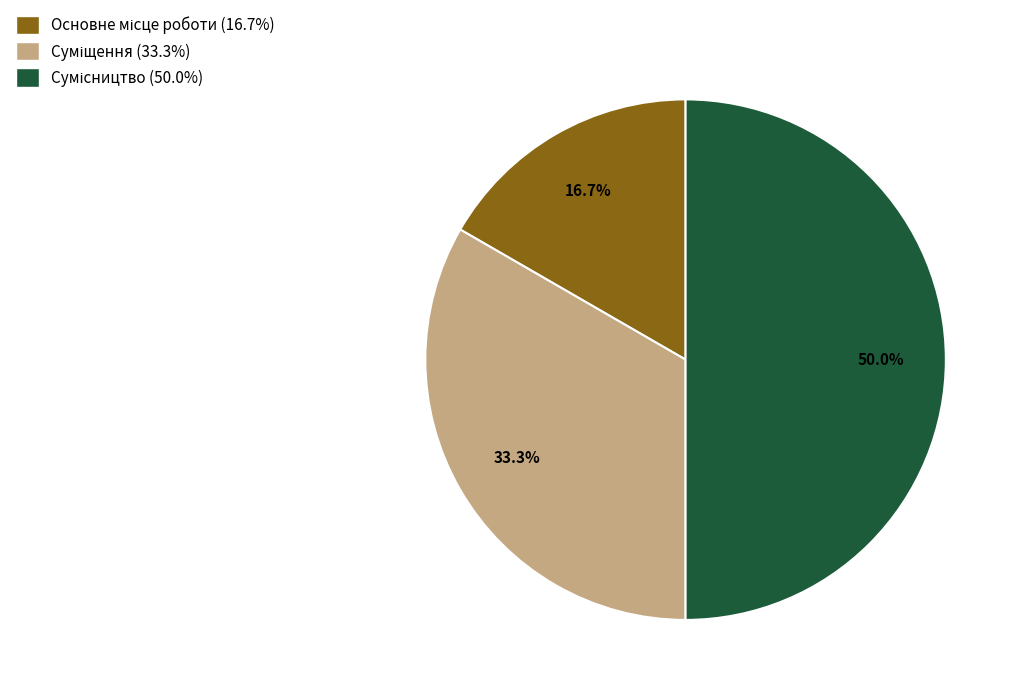

Is there a majority slice in this chart?

No